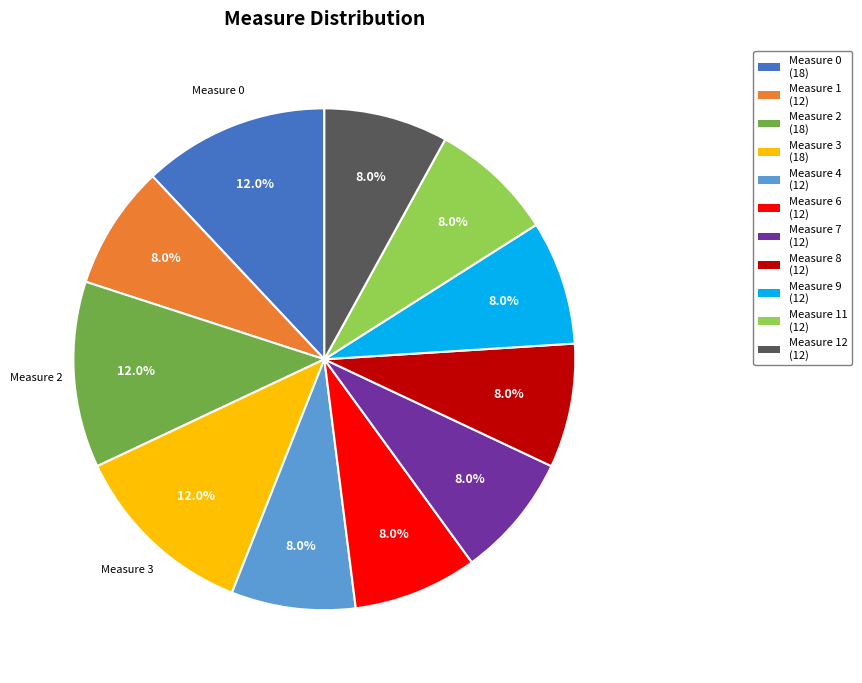

Is there any slice that represents more than half of the pie?

No